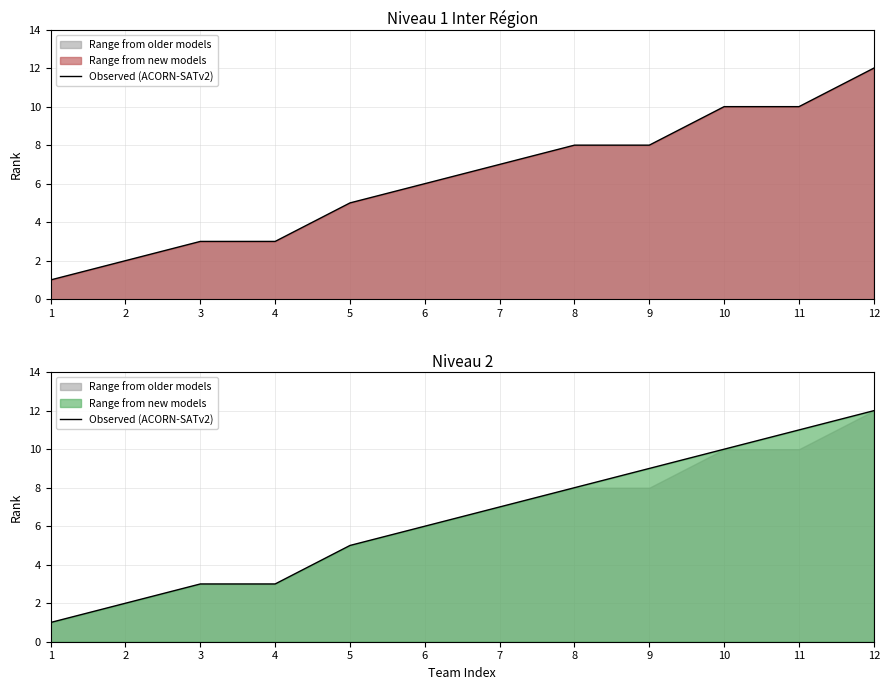

What is the difference between the maximum and minimum values?

11